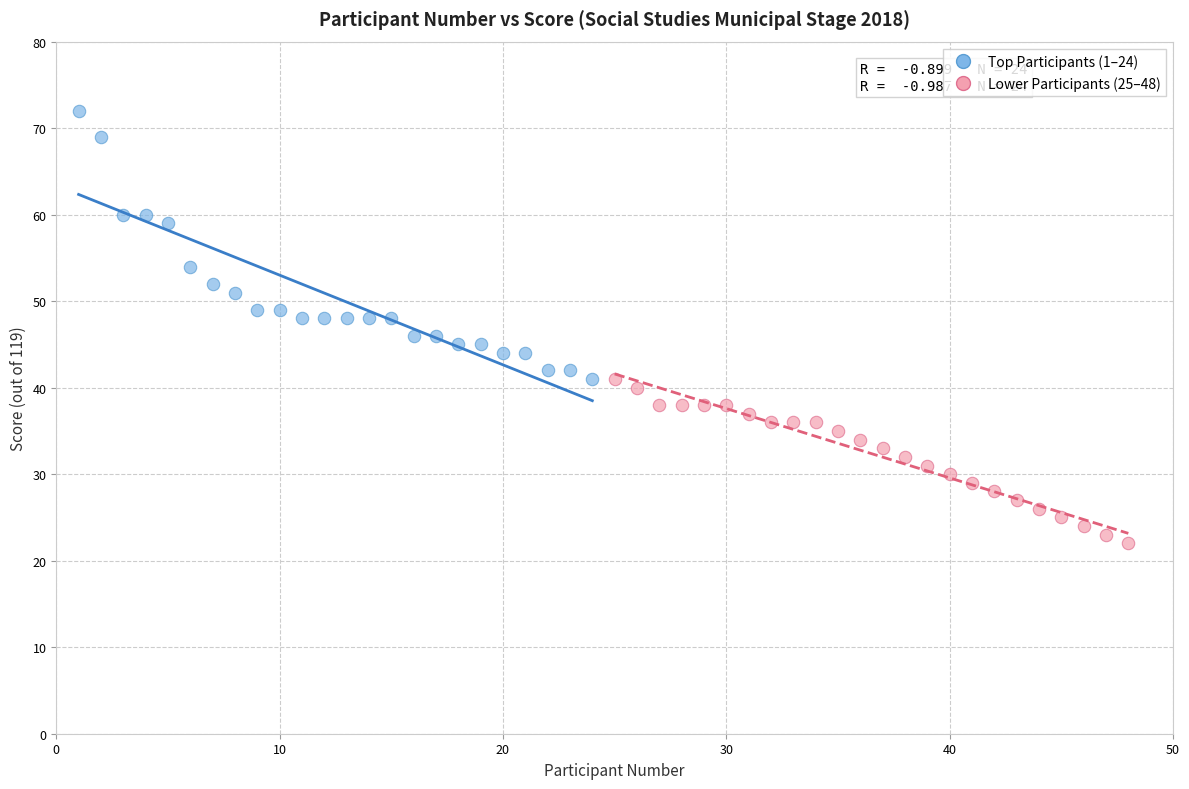

What are all the series names shown in the legend?

Top Participants (1–24), Lower Participants (25–48)